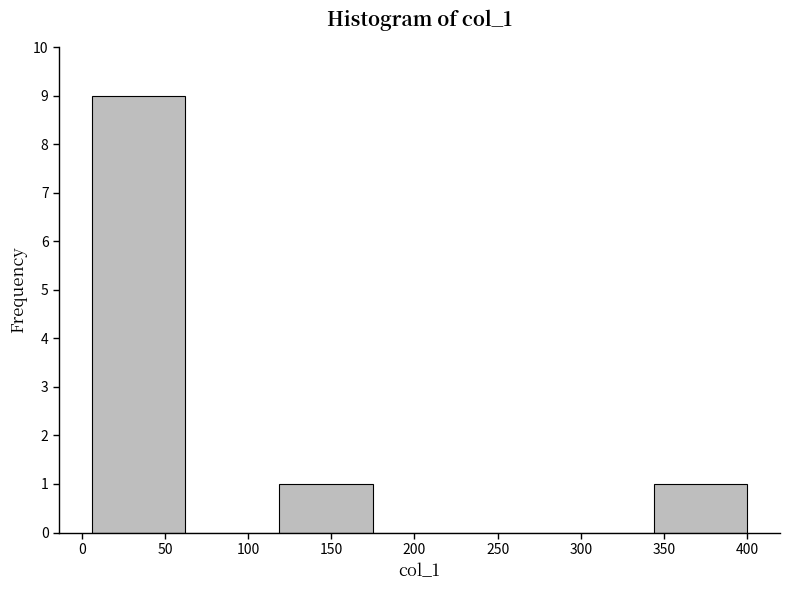

How tall is the bar that spans 120 to 175 on the x-axis? Neither the bar edges nor the heights are printed on the chart, so give them approximately, as read against the axes.

1